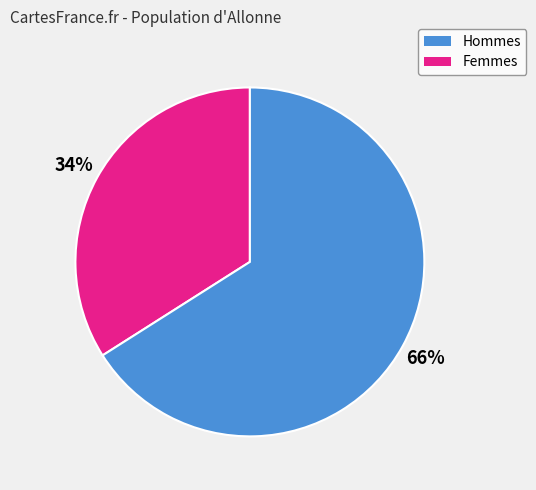

To the nearest percent, what is the average slice percentage?

50%